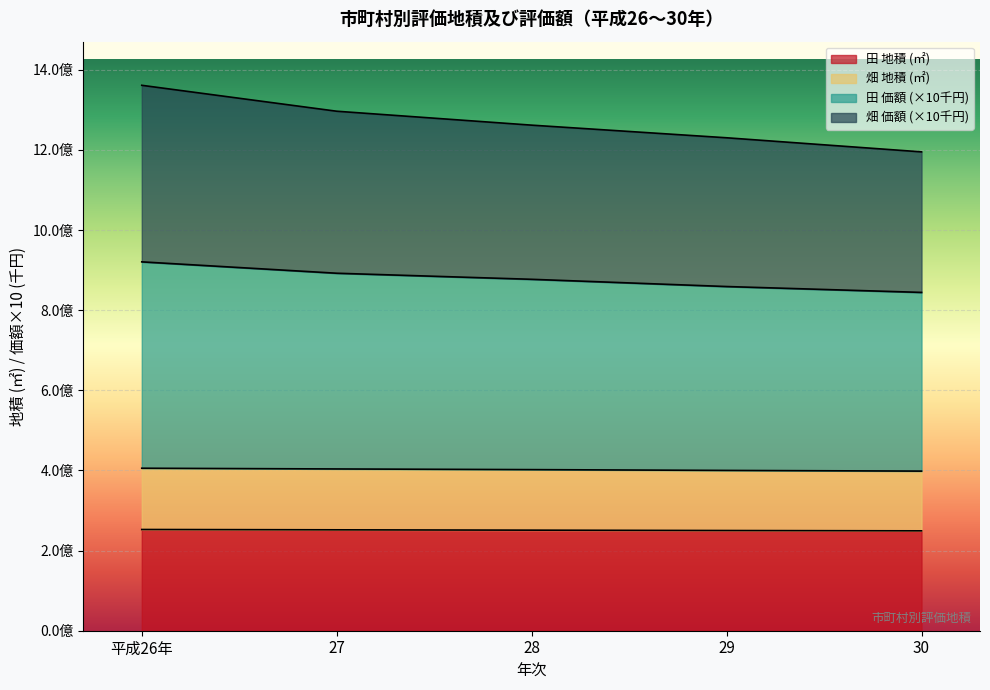

What are all the series names shown in the legend?

田 地積 (㎡), 畑 地積 (㎡), 田 価額 (×10千円), 畑 価額 (×10千円)